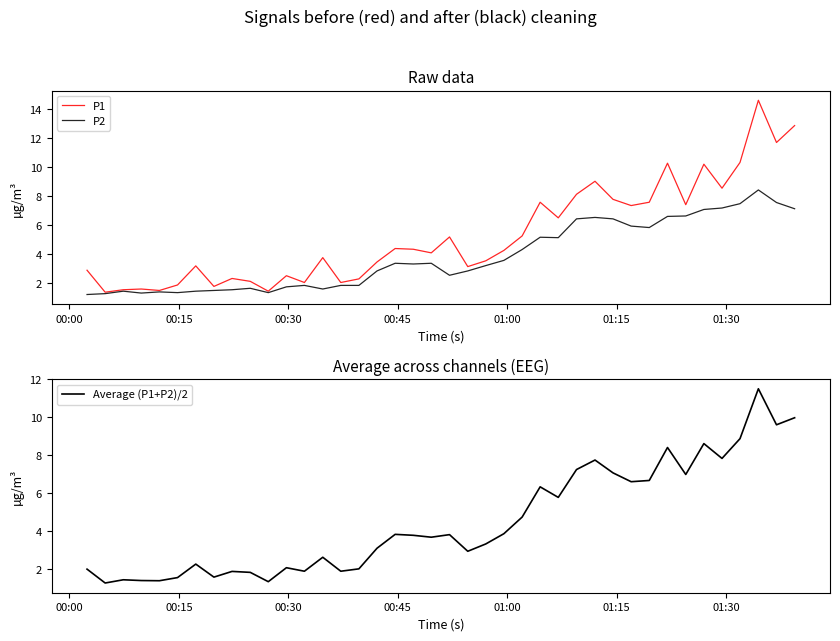

What is the sum of all Average (P1+P2)/2 values?

181.1